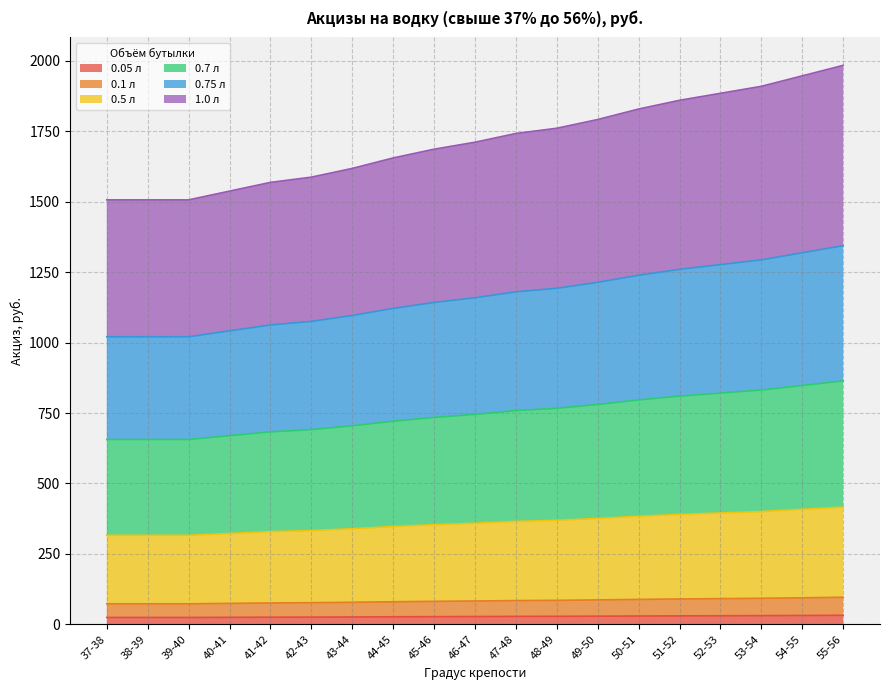

True or false: 0.05 л and 1.0 л cross at least once.

False